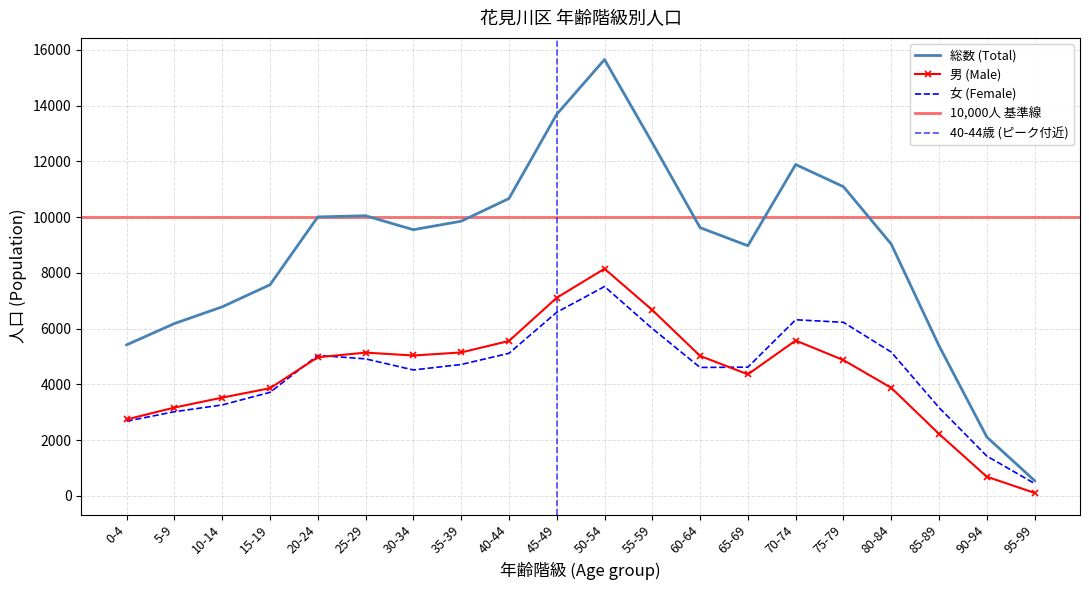

What is the total value across all series at 35-39?

19708